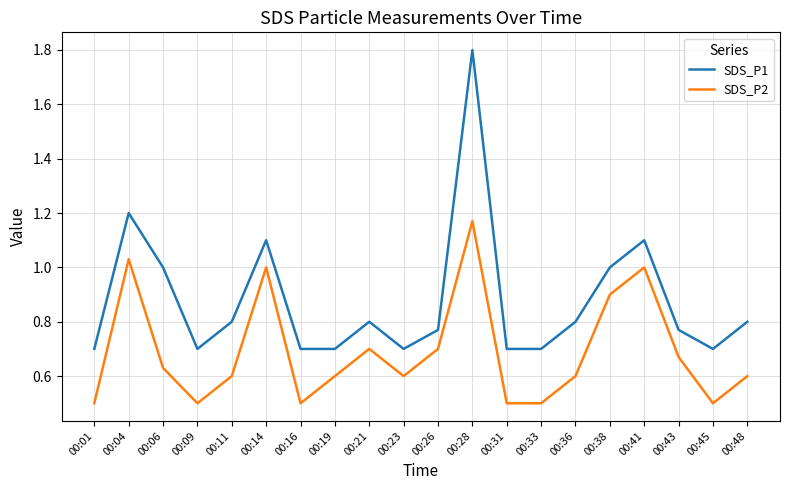

At which label does SDS_P2 reach its peak?

00:28